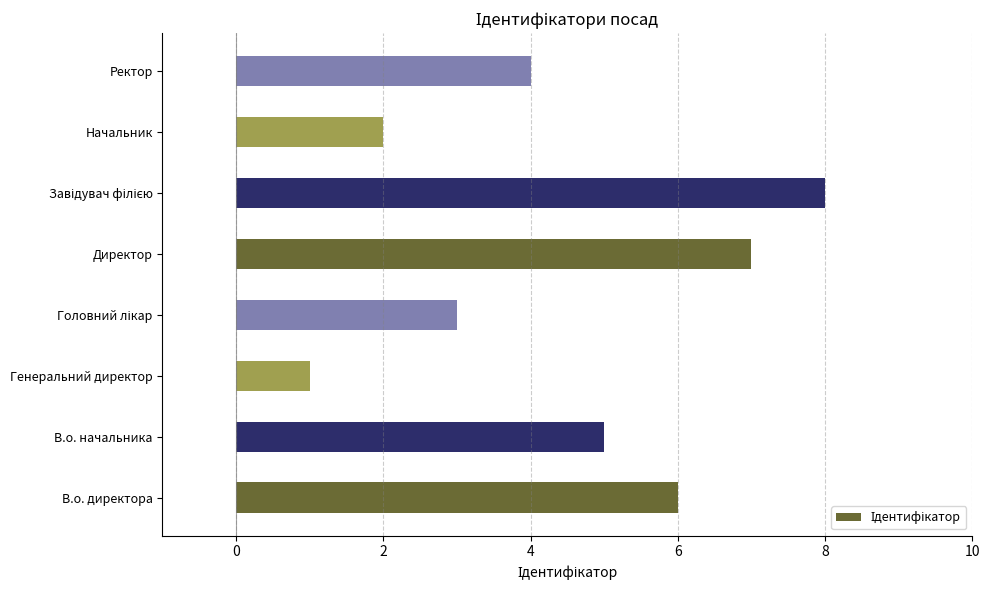

Is it true that the value at В.о. директора is 6?

True